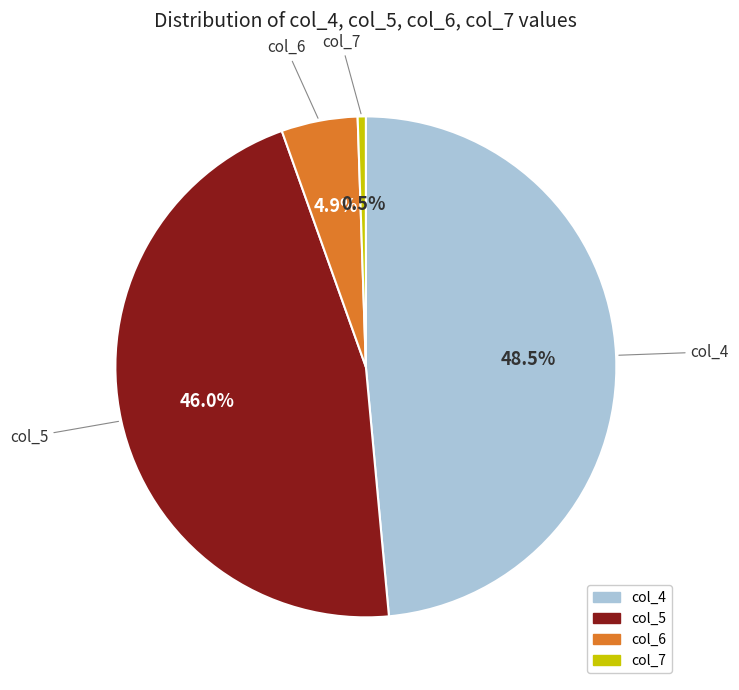

Between col_5 and col_4, which is larger?

col_4